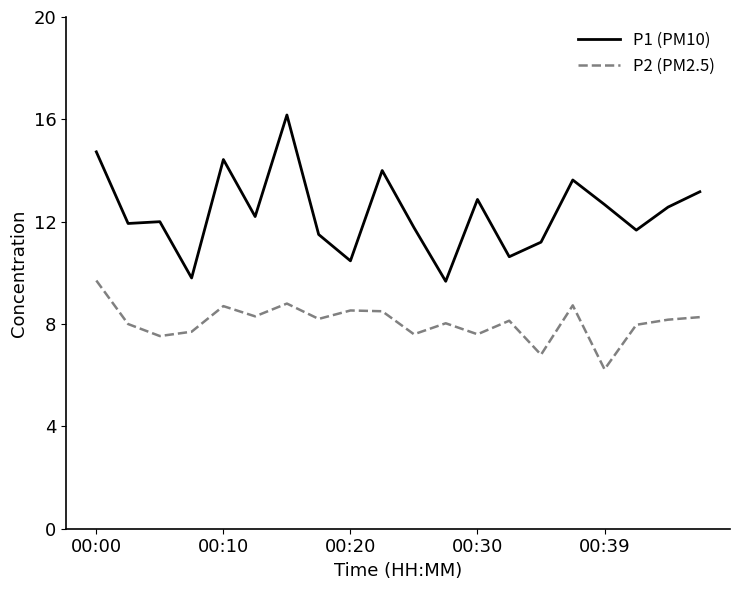

True or false: P1 (PM10) and P2 (PM2.5) cross at least once.

False